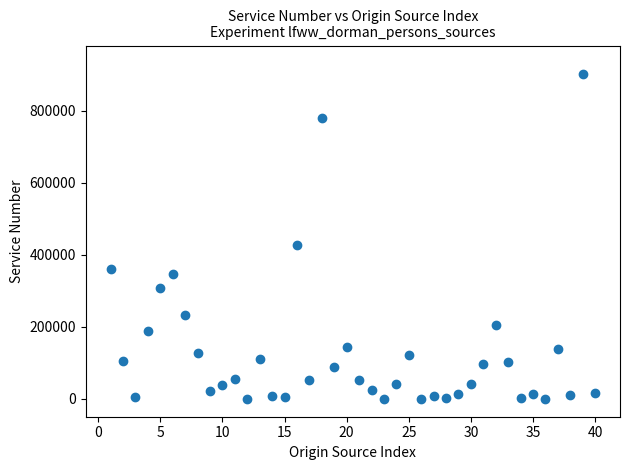

What Y value in the scatter plot is closest to 450802?

426947